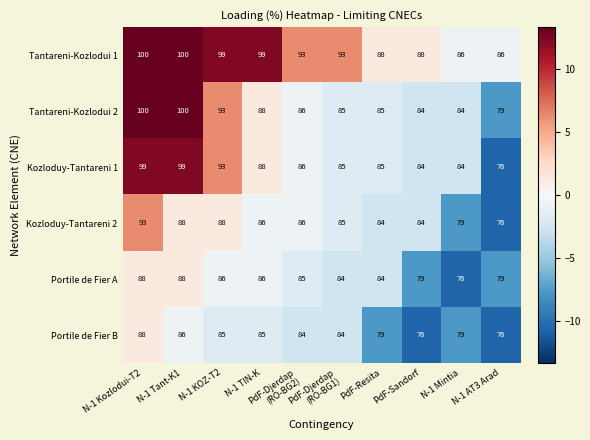

Is the value of Portile de Fier B at N-1 KOZ-T2 greater than the value of Tantareni-Kozlodui 2 at PdF-Sandorf?

Yes